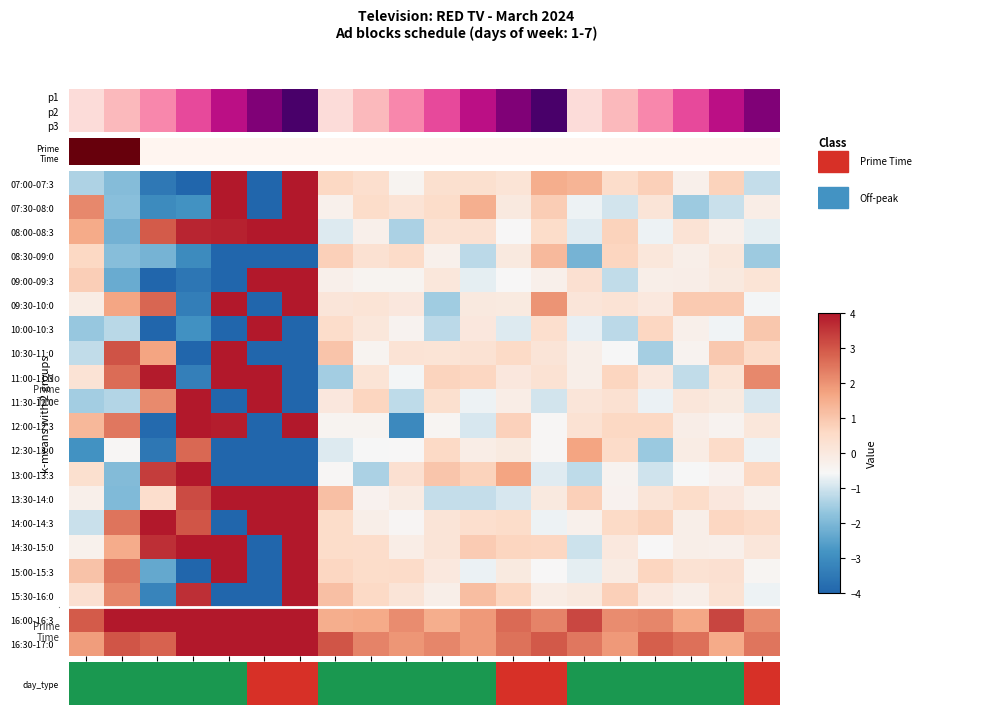

At which category is the sum across all series the highest?

07.03